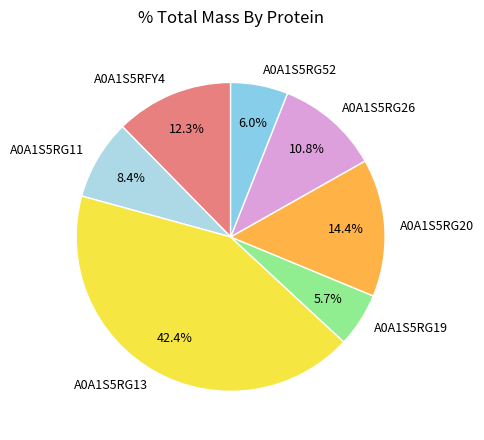

To the nearest percent, what percentage of the pie is A0A1S5RG52?

6%